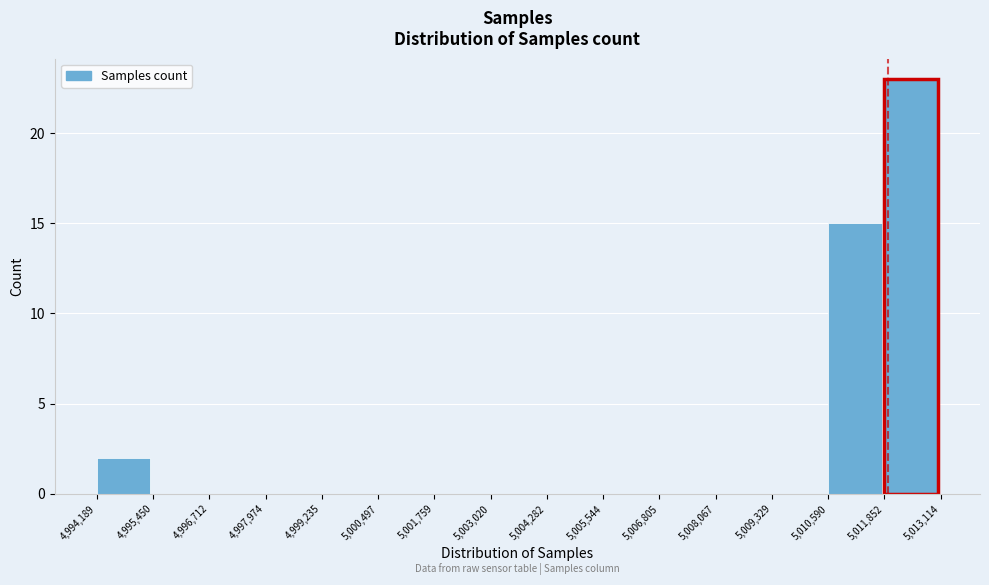

Reading left to right, transcribe this chart: for each bar, give the range it covers on the x-axis and its height. The values are not printed on the chart, so give them approximately, as read against the axis.

4,994,189 to 4,995,450: 2
4,995,450 to 4,996,712: 0
4,996,712 to 4,997,974: 0
4,997,974 to 4,999,235: 0
4,999,235 to 5,000,497: 0
5,000,497 to 5,001,759: 0
5,001,759 to 5,003,020: 0
5,003,020 to 5,004,282: 0
5,004,282 to 5,005,544: 0
5,005,544 to 5,006,805: 0
5,006,805 to 5,008,067: 0
5,008,067 to 5,009,329: 0
5,009,329 to 5,010,590: 0
5,010,590 to 5,011,852: 15
5,011,852 to 5,013,114: 23